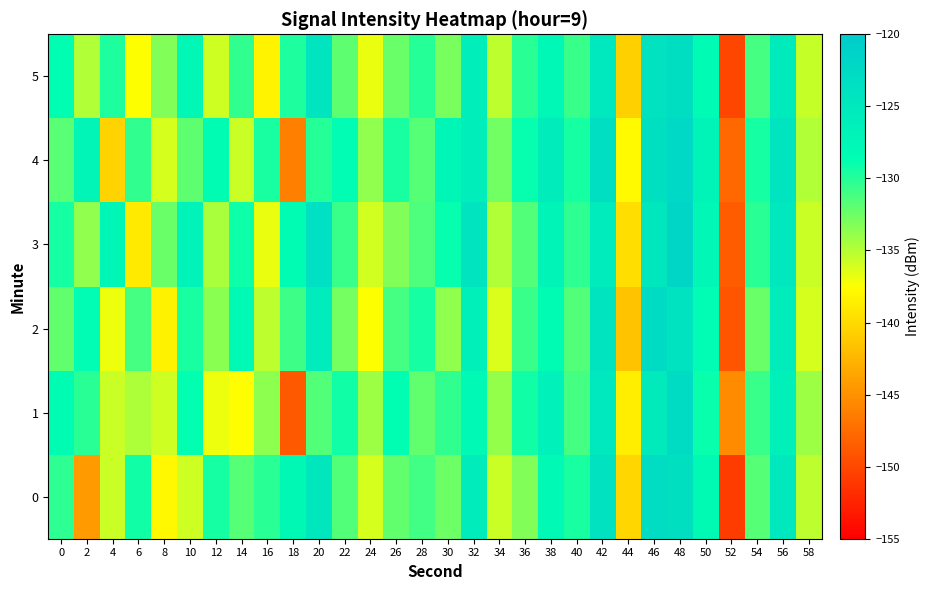

At which category does the chart reach its peak across all series?

48